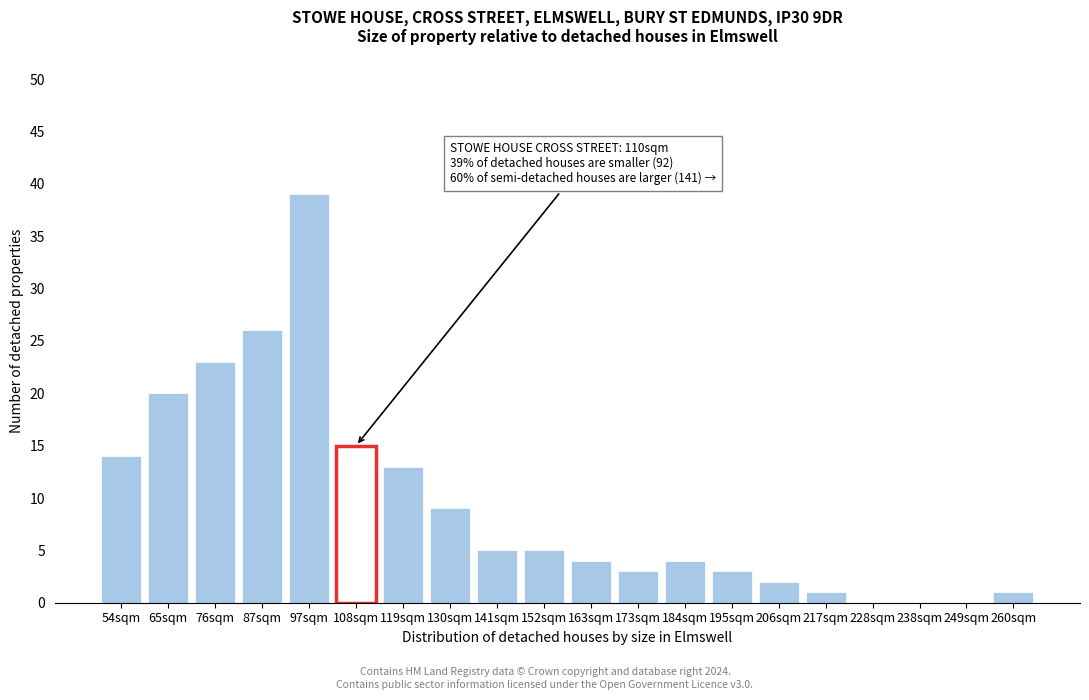

Reading left to right, transcribe all the data shown in this chart.

54sqm=14	65sqm=20	76sqm=23	87sqm=26	97sqm=39	108sqm=15	119sqm=13	130sqm=9	141sqm=5	152sqm=5	163sqm=4	173sqm=3	184sqm=4	195sqm=3	206sqm=2	217sqm=1	228sqm=0	238sqm=0	249sqm=0	260sqm=1